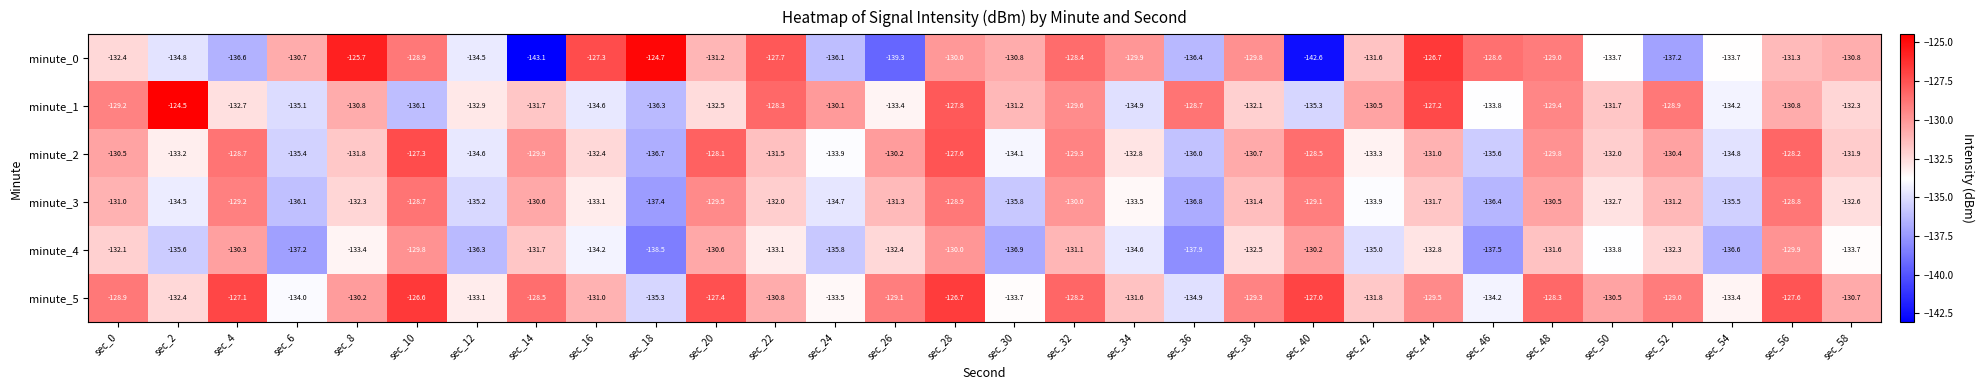

What is the difference between the minute_1 values at sec_44 and sec_18?

9.1